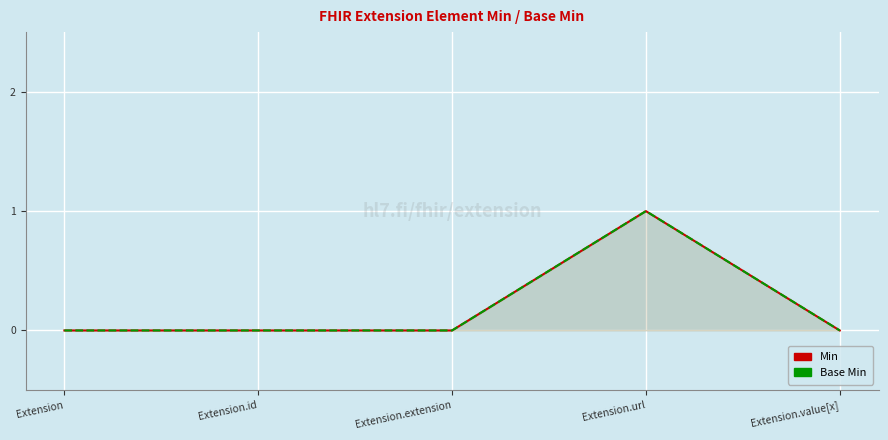

True or false: Base Min and Min intersect in this chart.

False